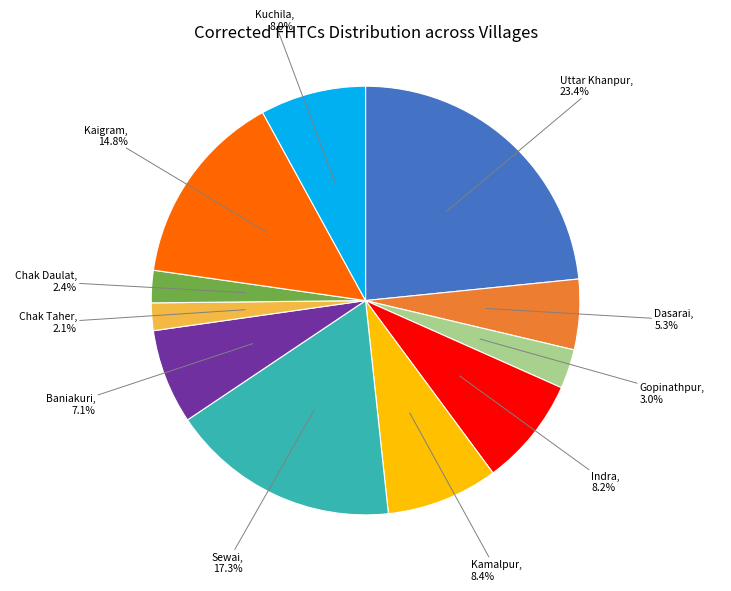

Is there a majority slice in this chart?

No